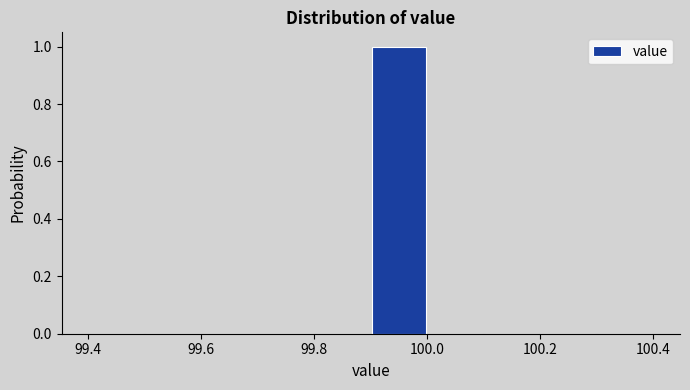

Reading left to right, transcribe this chart: for each bar, give the range it covers on the x-axis and its height. The values are not printed on the chart, so give them approximately, as read against the axis.

99.4 to 99.5: 0
99.5 to 99.6: 0
99.6 to 99.7: 0
99.7 to 99.8: 0
99.8 to 99.9: 0
99.9 to 100.0: 1
100.0 to 100.1: 0
100.1 to 100.2: 0
100.2 to 100.3: 0
100.3 to 100.4: 0